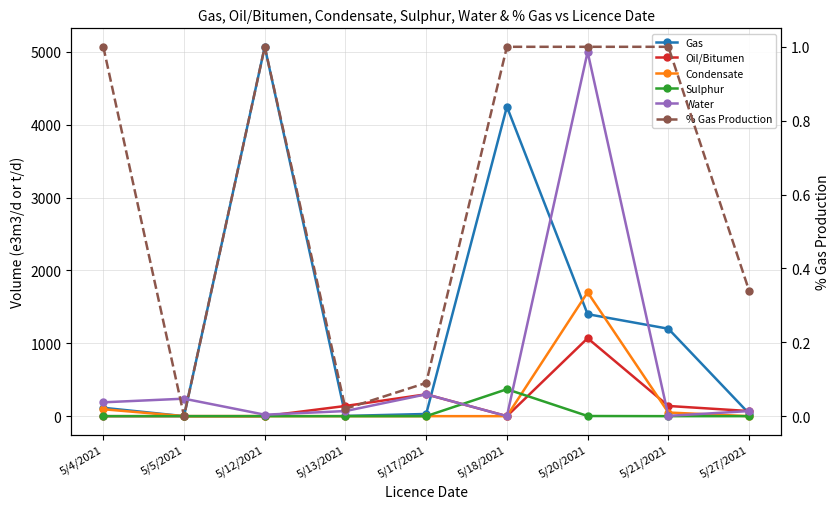

What is the difference between the % Gas Production values at 5/21/2021 and 5/27/2021?

0.7